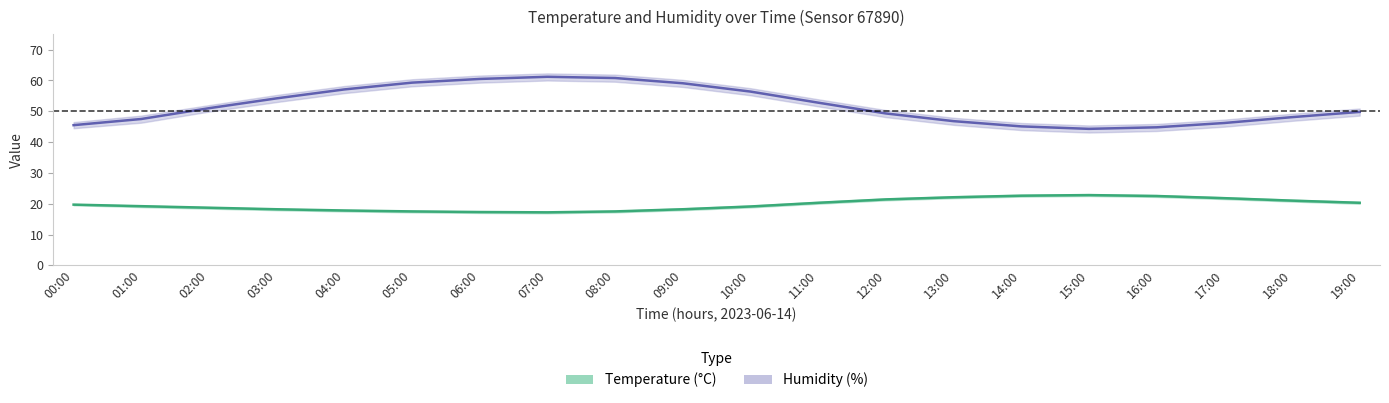

Reading right to left, extract all data points from this chart.

temperature: 20.3	21.0	21.8	22.5	22.8	22.6	22.1	21.4	20.3	19.1	18.2	17.5	17.2	17.3	17.5	17.8	18.2	18.7	19.2	19.7
temperature_upper: 20.6	21.3	22.1	22.8	23.1	22.9	22.4	21.7	20.6	19.4	18.5	17.7	17.4	17.5	17.7	18.0	18.4	18.9	19.4	19.9
temperature_lower: 20.0	20.7	21.5	22.2	22.5	22.3	21.8	21.1	20.0	18.8	17.9	17.2	16.9	17.0	17.2	17.5	17.9	18.4	18.9	19.5
humidity: 49.8	48.1	46.2	44.8	44.3	45.1	46.8	49.3	52.8	56.4	59.1	60.8	61.2	60.5	59.3	57.1	54.2	51.0	47.5	45.5
humidity_upper: 50.9	49.2	47.3	45.9	45.4	46.2	47.9	50.4	53.9	57.5	60.2	61.9	62.3	61.6	60.4	58.2	55.3	52.0	48.6	46.5
humidity_lower: 48.6	46.9	45.0	43.6	43.1	43.9	45.6	48.1	51.6	55.2	57.9	59.6	60.0	59.3	58.1	55.9	53.0	49.9	46.3	44.5